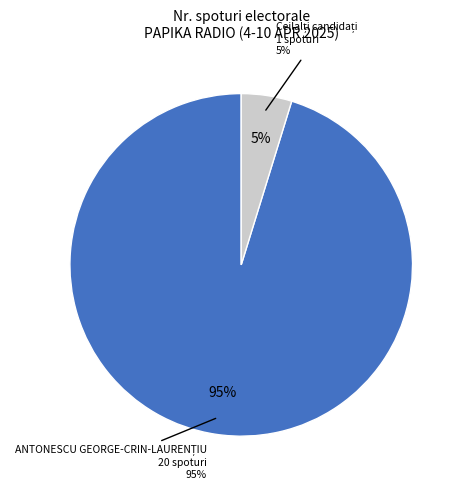

Which slice is the largest?

ANTONESCU GEORGE-CRIN-LAURENȚIU